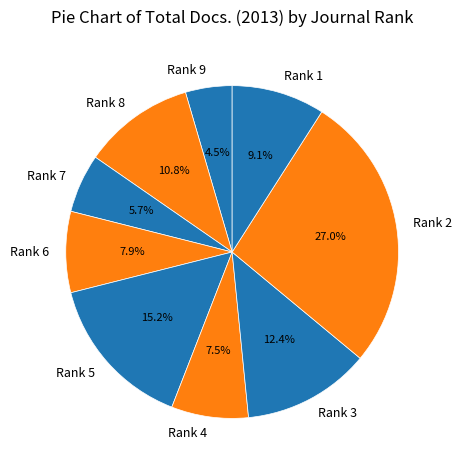

To the nearest percent, what is the difference between the largest and smallest slice percentages?

22%